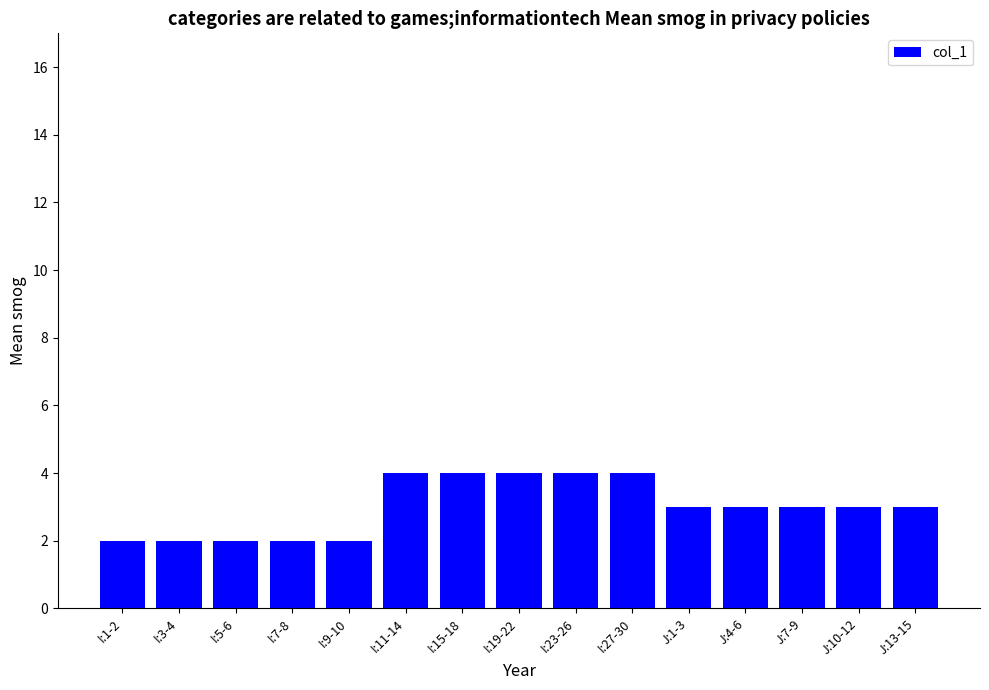

Where does the data first go above 3?

I:11-14